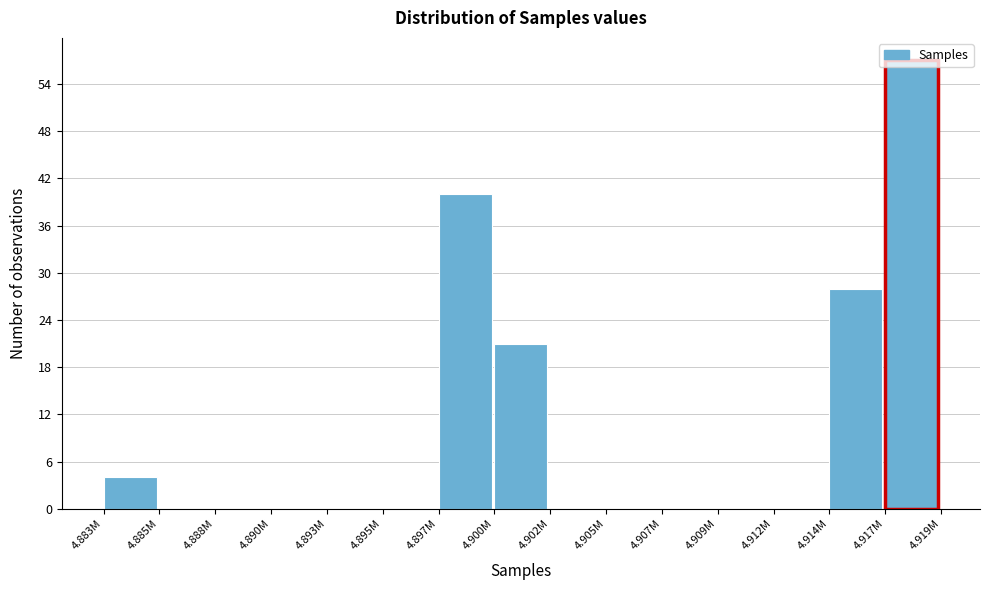

True or false: the data shows 18 at 4.917M.

False